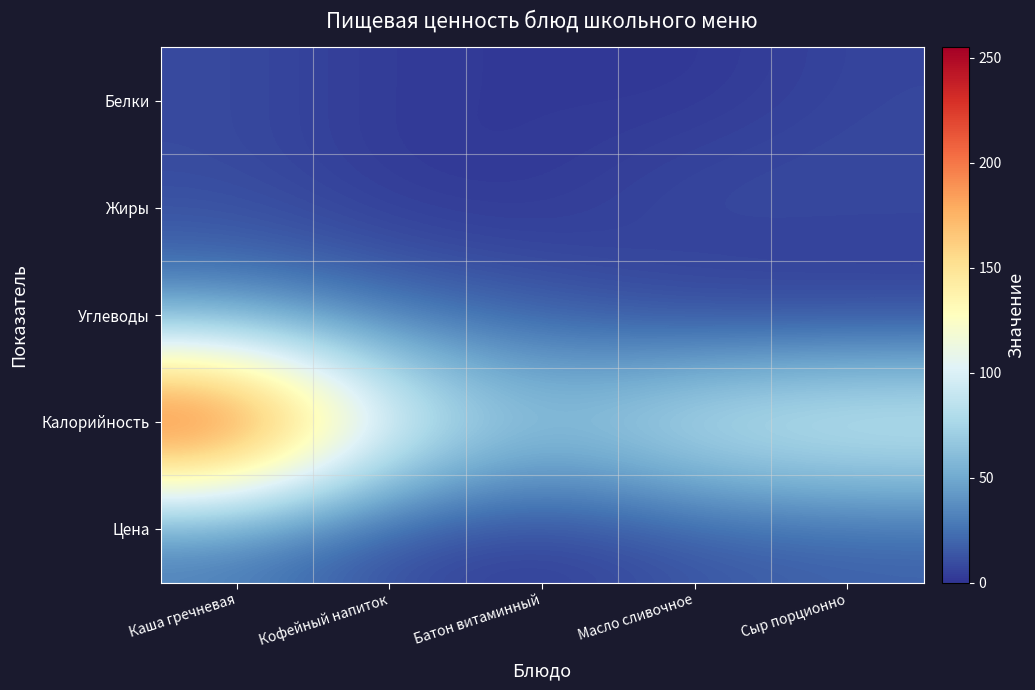

Rank the series by their maximum value, from lowest to highest.

Белки, Жиры, Цена, Углеводы, Калорийность